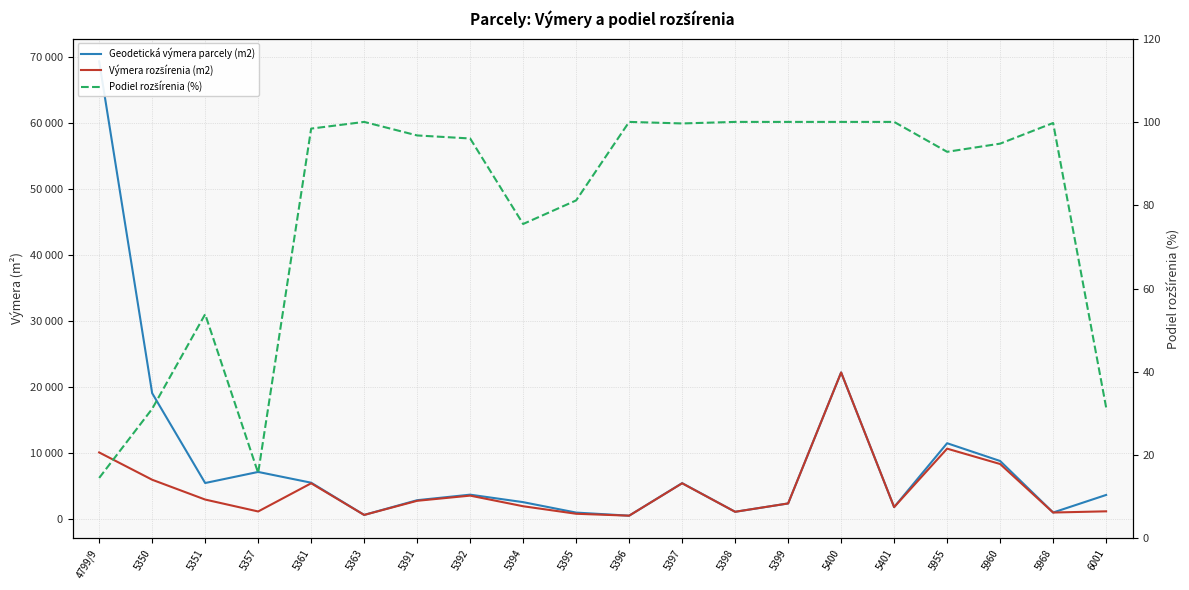

Count the number of categories in the chart.

20